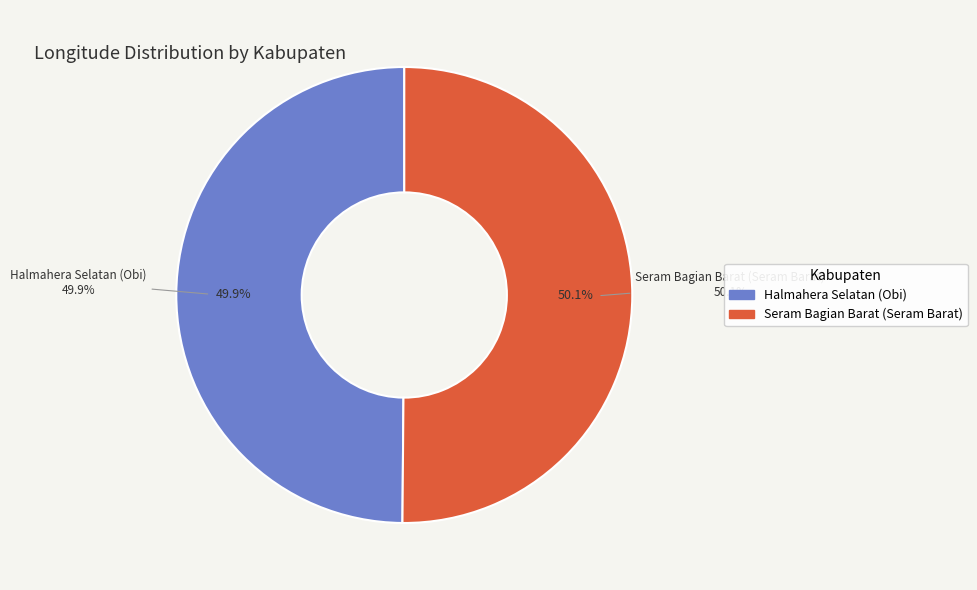

What portion of the pie excludes Halmahera Selatan (Obi)?

50.1%